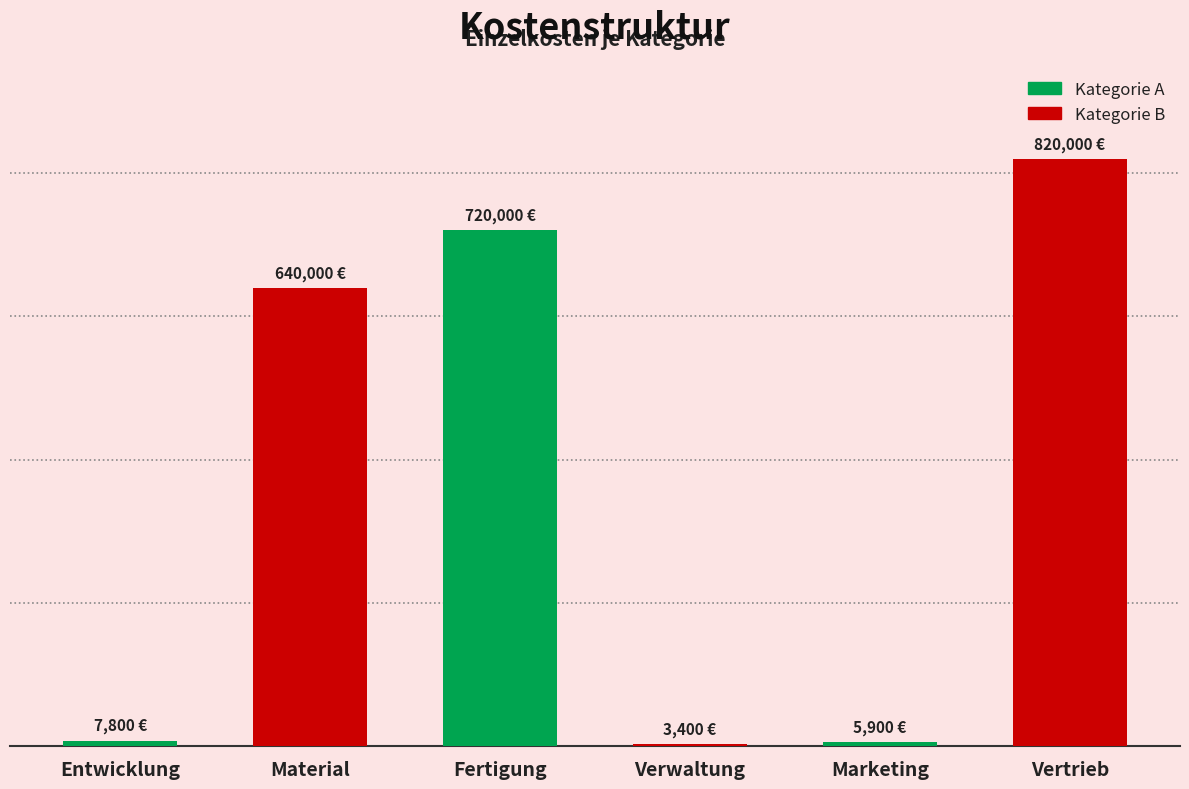

Reading left to right, what are all the values shown in this chart?

7800	640000	720000	3400	5900	820000